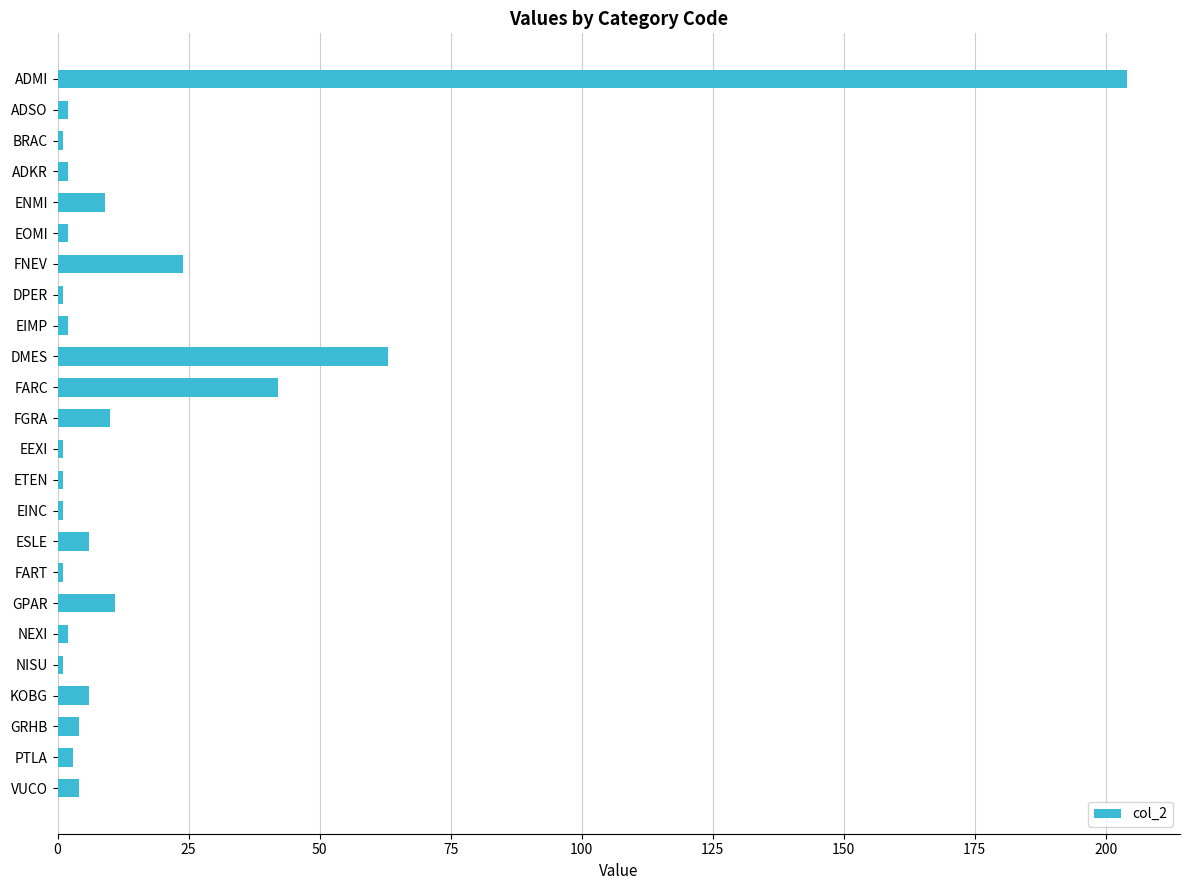

Reading top to bottom, list all the values displayed in this chart.

ADMI=204	ADSO=2	BRAC=1	ADKR=2	ENMI=9	EOMI=2	FNEV=24	DPER=1	EIMP=2	DMES=63	FARC=42	FGRA=10	EEXI=1	ETEN=1	EINC=1	ESLE=6	FART=1	GPAR=11	NEXI=2	NISU=1	KOBG=6	GRHB=4	PTLA=3	VUCO=4